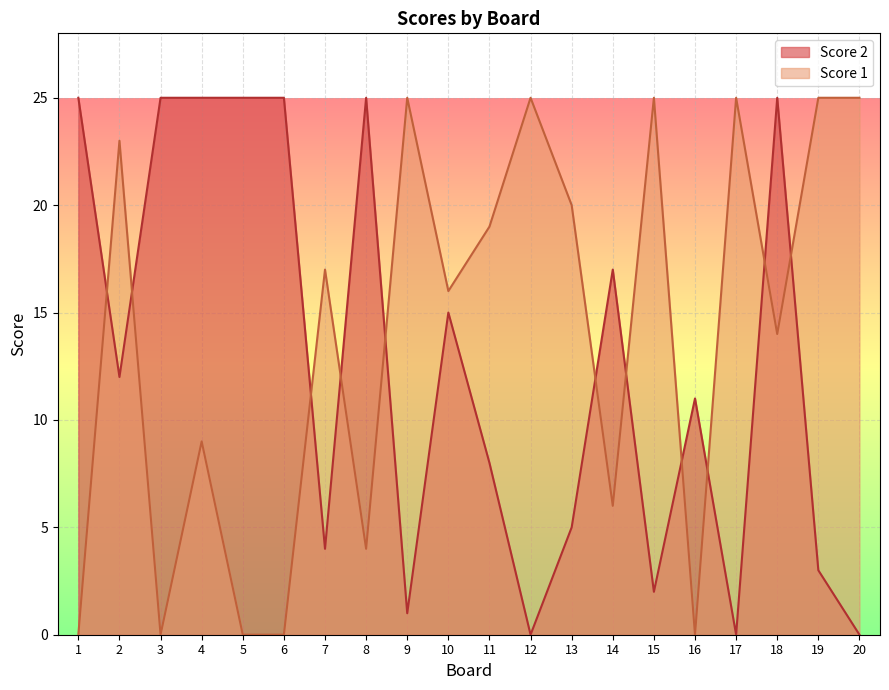

Reading left to right, list all the values displayed in this chart.

Score 2: 1=25	2=12	3=25	4=25	5=25	6=25	7=4	8=25	9=1	10=15	11=8	12=0	13=5	14=17	15=2	16=11	17=0	18=25	19=3	20=0
Score 1: 1=0	2=23	3=0	4=9	5=0	6=0	7=17	8=4	9=25	10=16	11=19	12=25	13=20	14=6	15=25	16=0	17=25	18=14	19=25	20=25